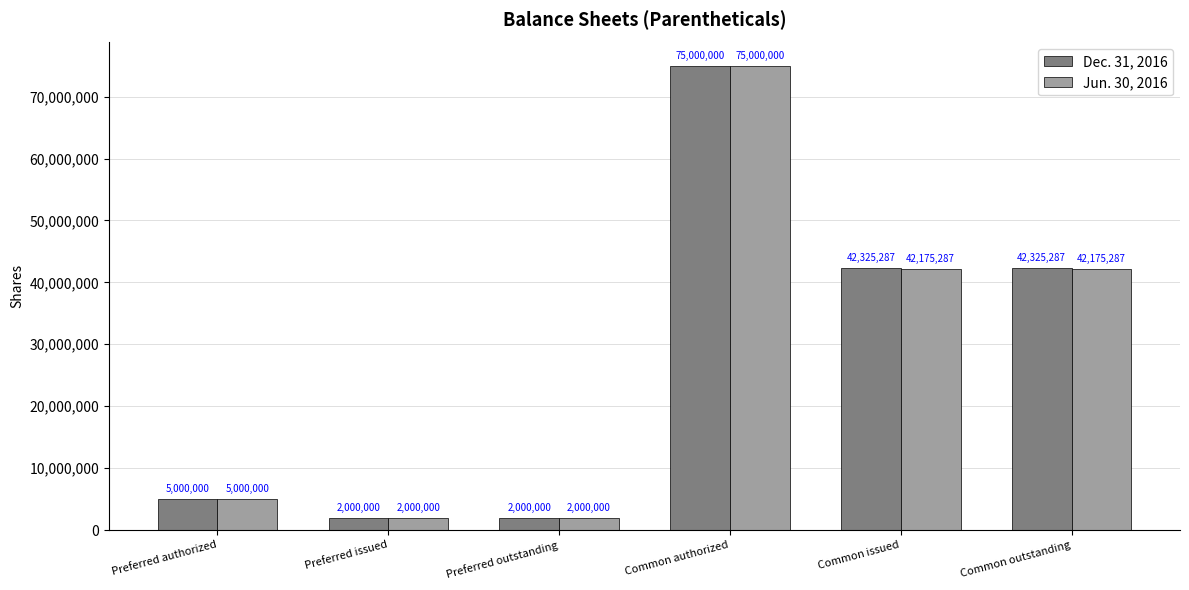

What is the label of the 1st bar from the right?

Common outstanding